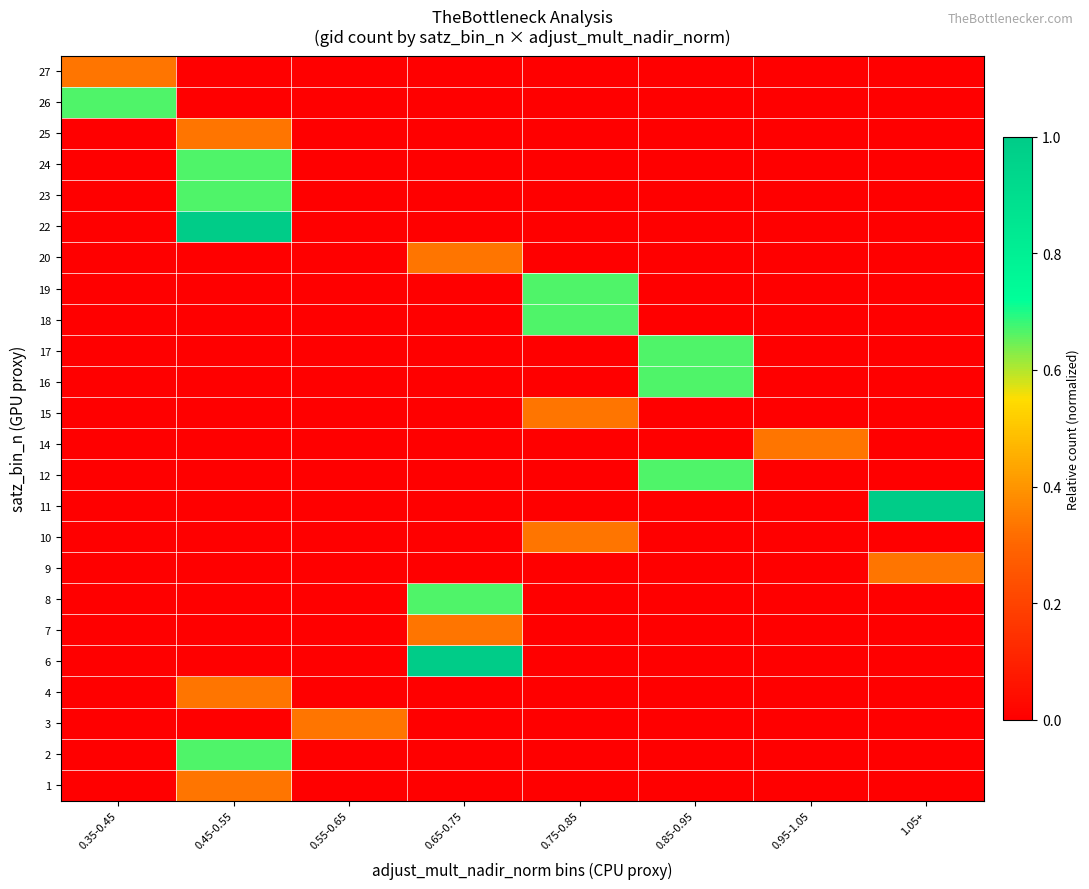

At how many categories does at least one series exceed 0?

8